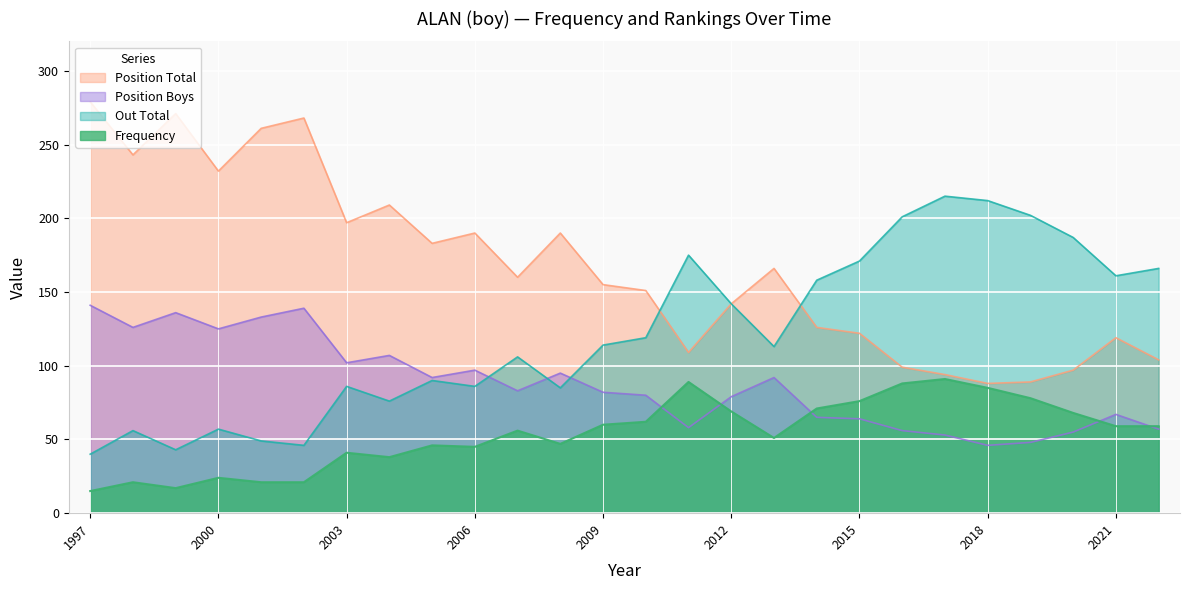

Which series changed the most between 1998 and 2012?

Position Total